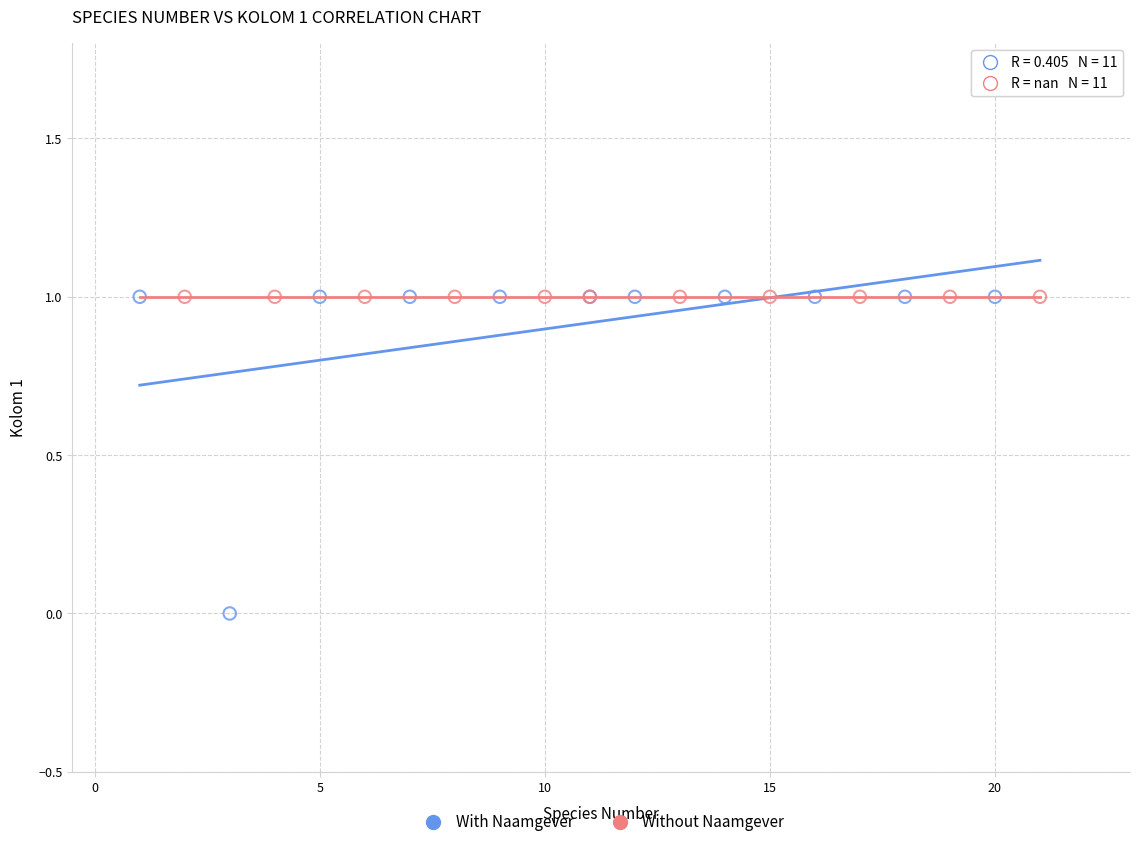

Which series reaches the minimum Y coordinate?

With Naamgever